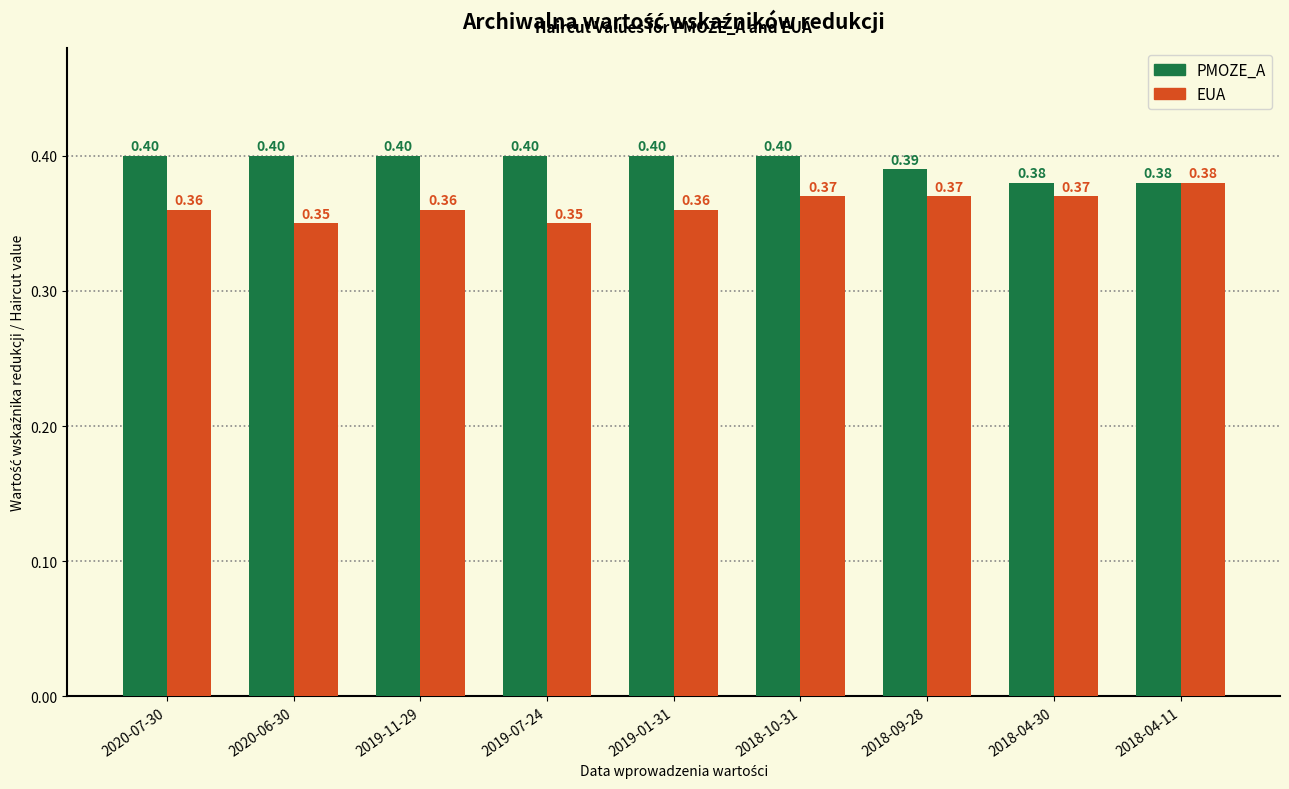

Is it true that EUA equals 0.4 at 2019-01-31?

True